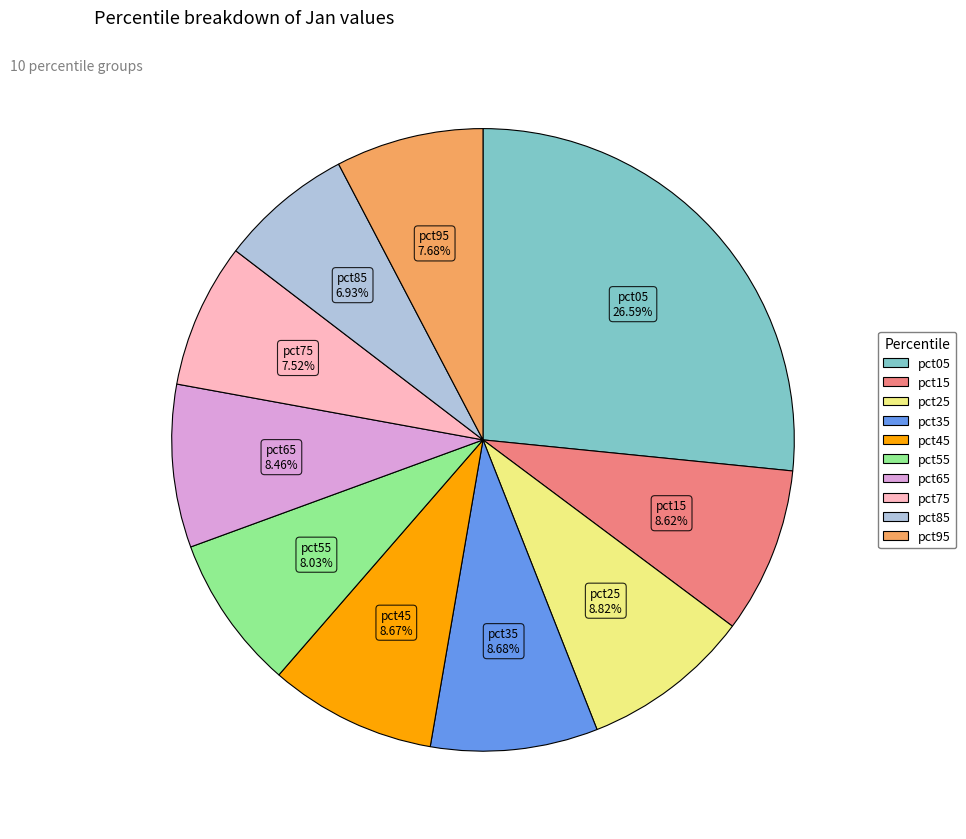

To the nearest percent, what is the difference between the largest and smallest slice percentages?

20%